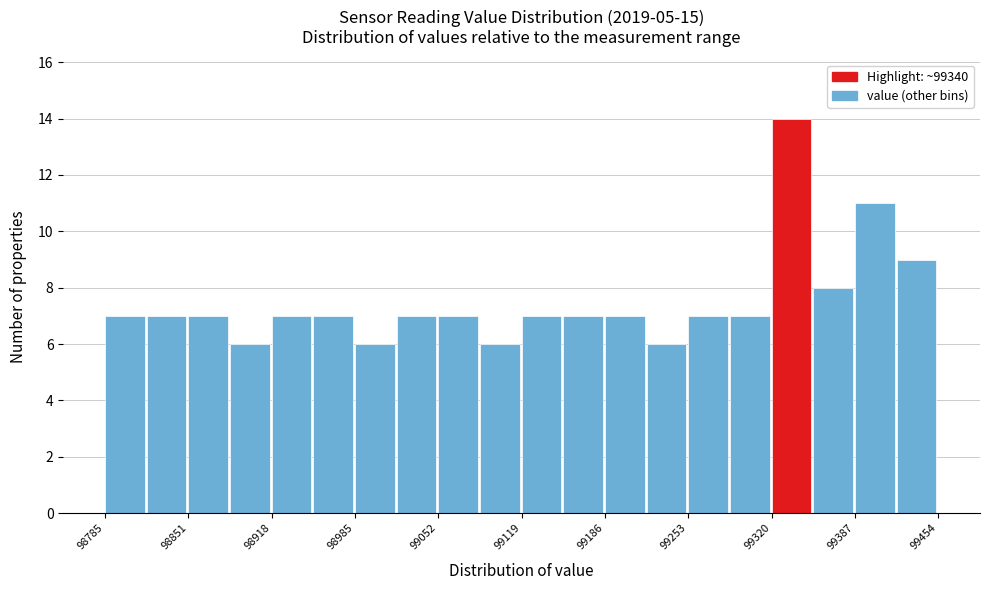

Around what value on the x-axis is the tallest bar? Give the approximate position of its centre, as read against the axis.

99340